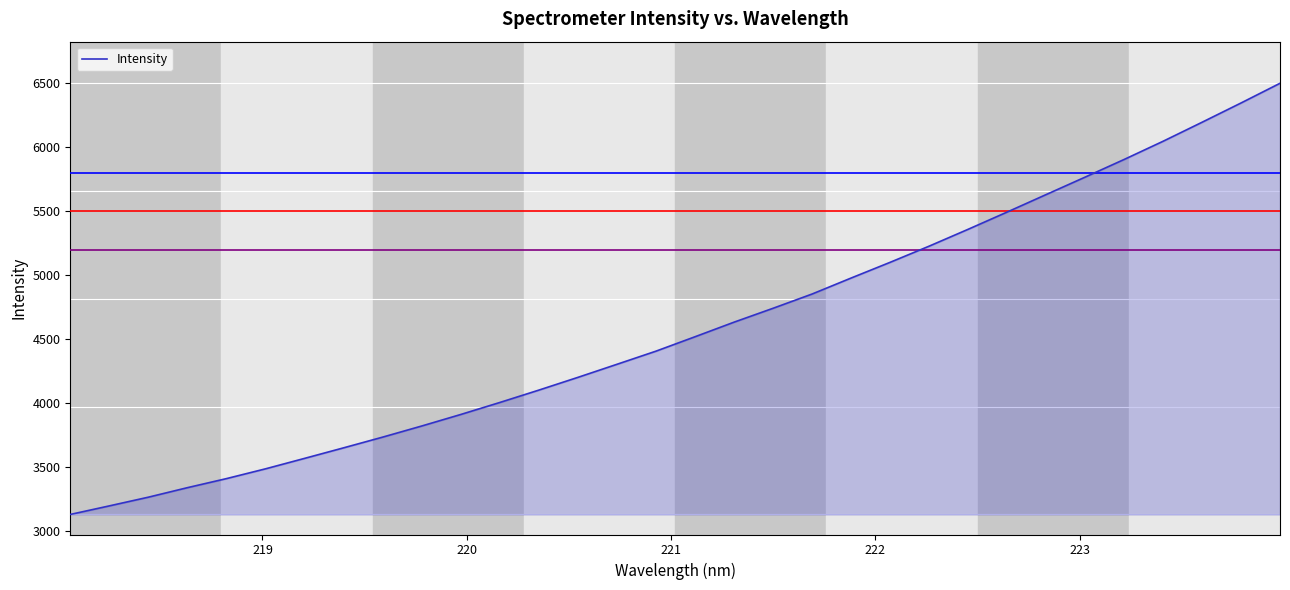

What is the sum of all values?

146886.0